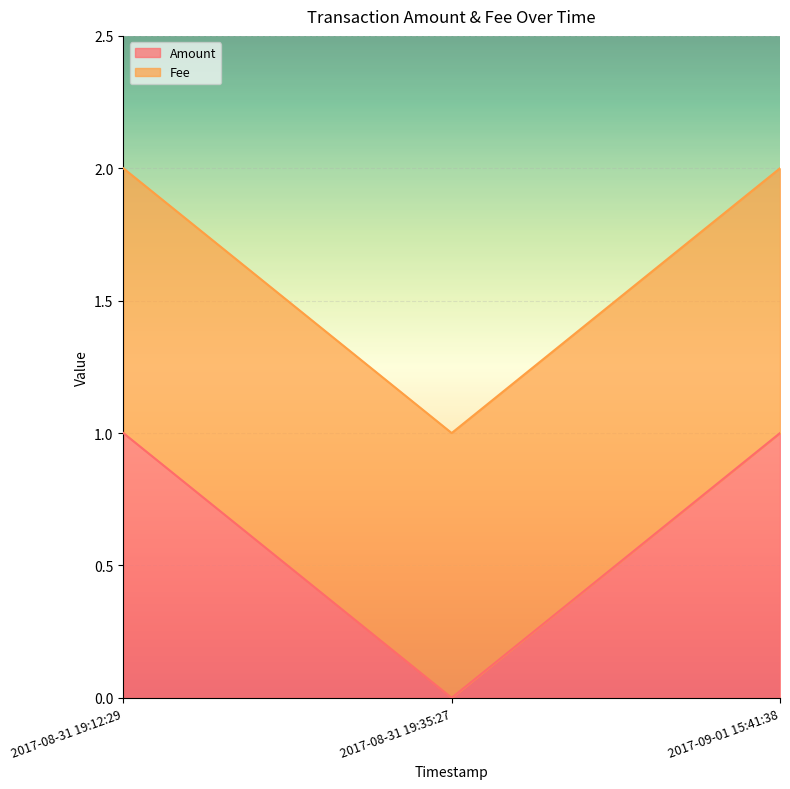

Which label corresponds to the largest value in the chart?

2017-08-31 19:12:29